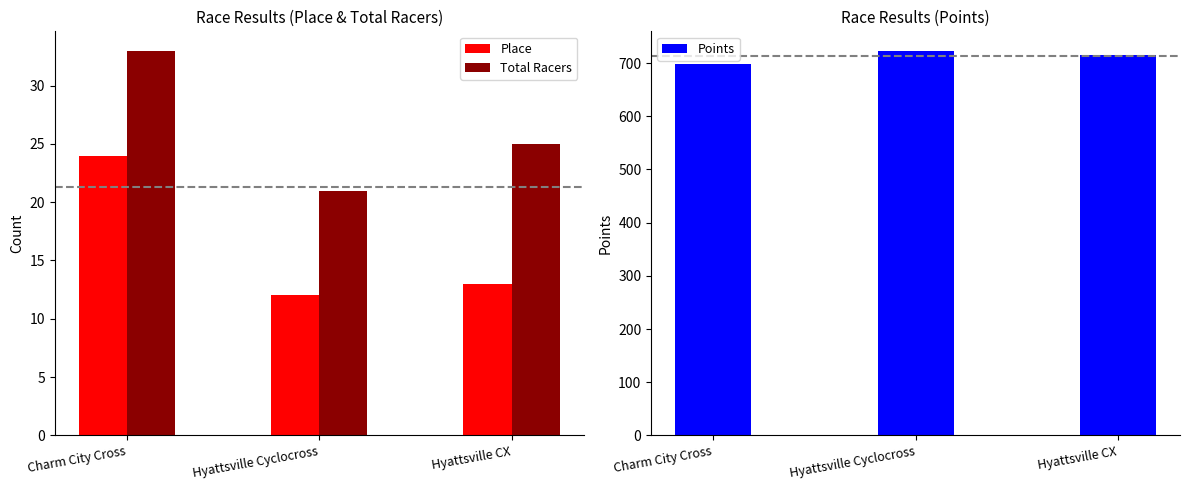

How many data points in Total Racers are less than 25?

1